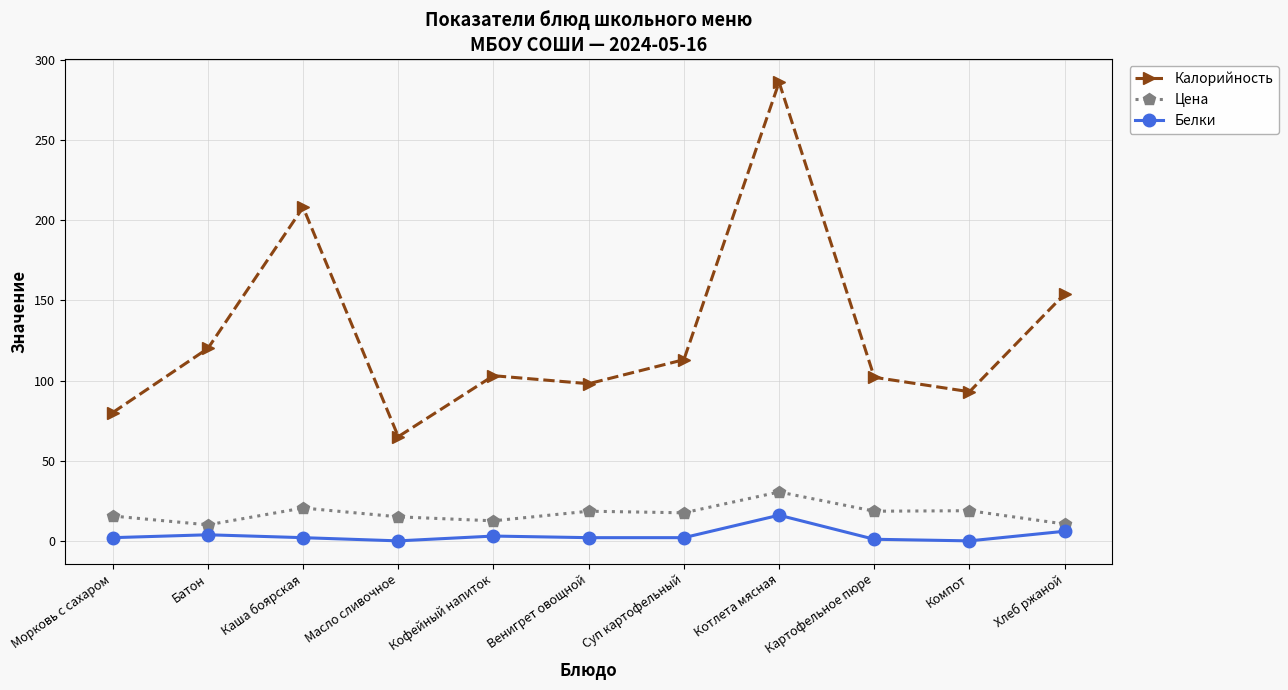

Which series changed the most between Суп картофельный and Котлета мясная?

Калорийность